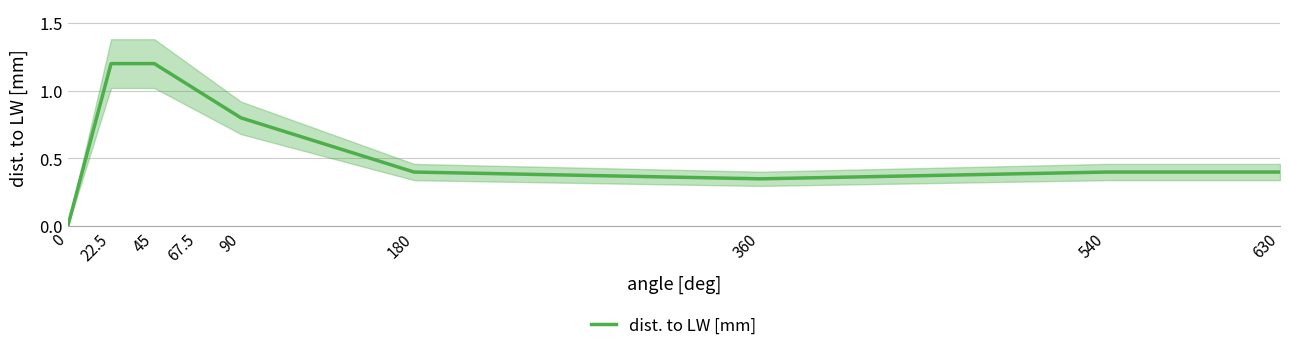

Count the number of categories in the chart.

9